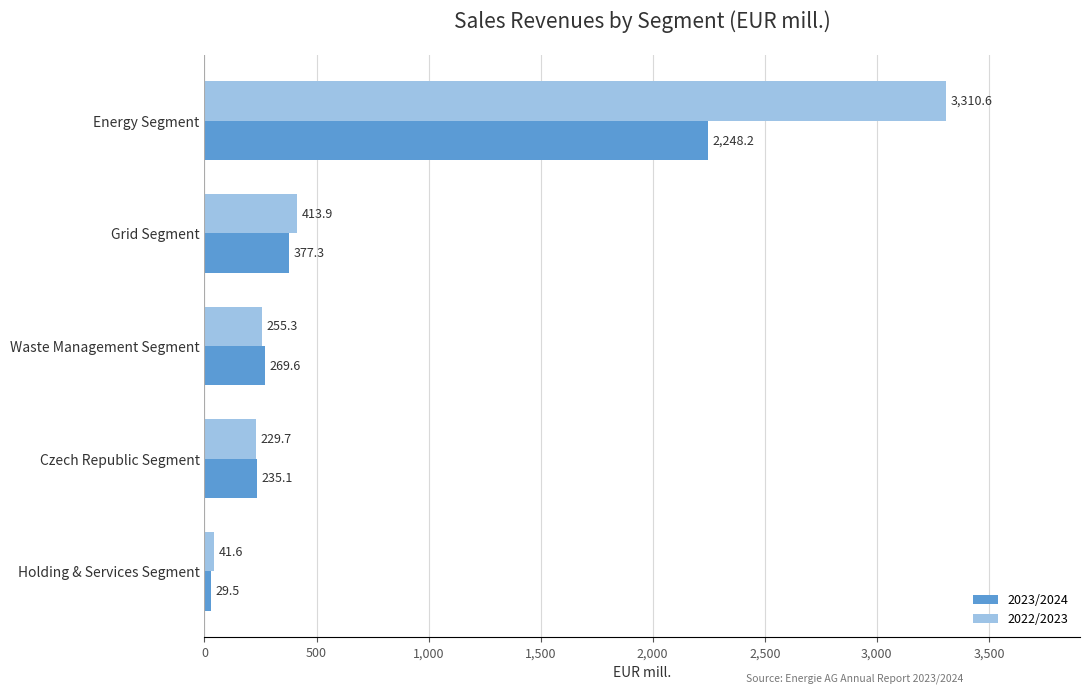

Where is 2023/2024 nearest to the value 1138?

Grid Segment